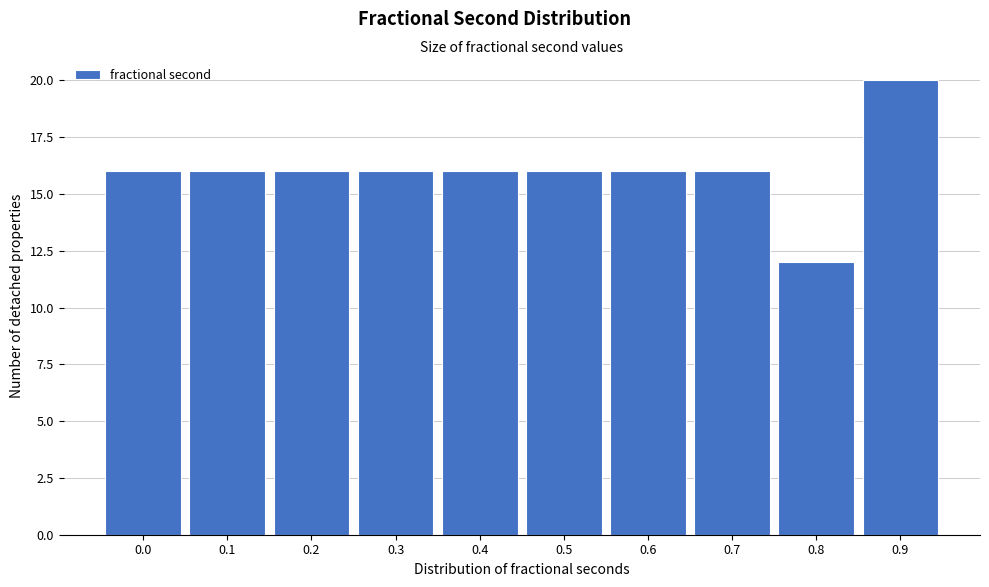

Reading left to right, list all the values displayed in this chart.

16	16	16	16	16	16	16	16	12	20